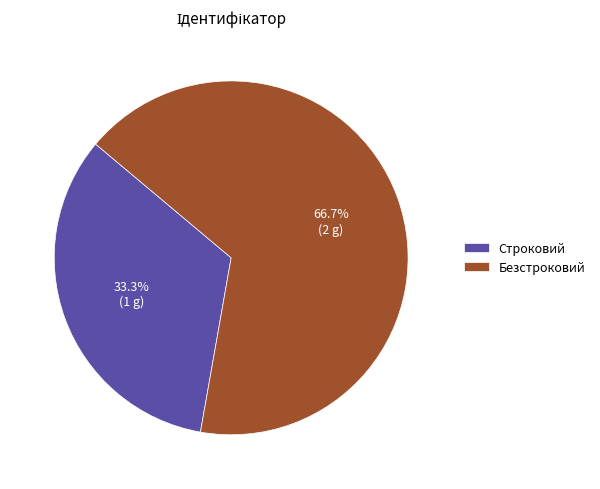

What portion of the pie excludes Строковий?

66.7%